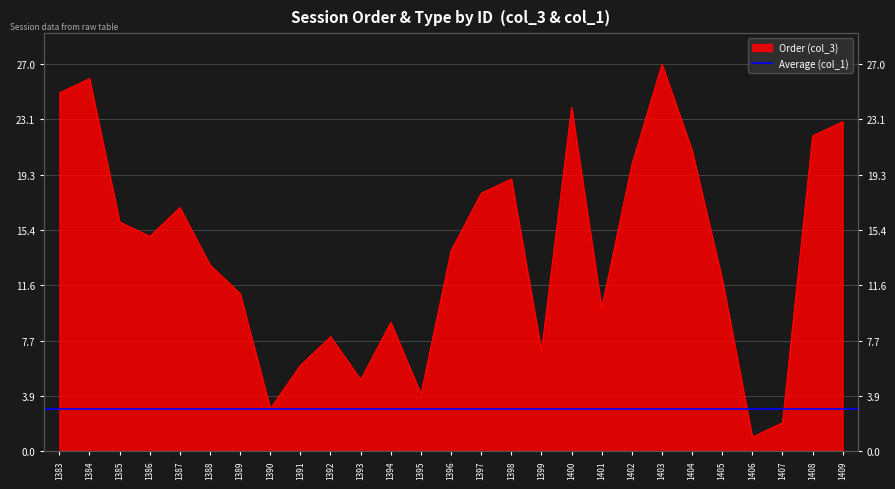

Between 1392 and 1388, which is larger?

1388